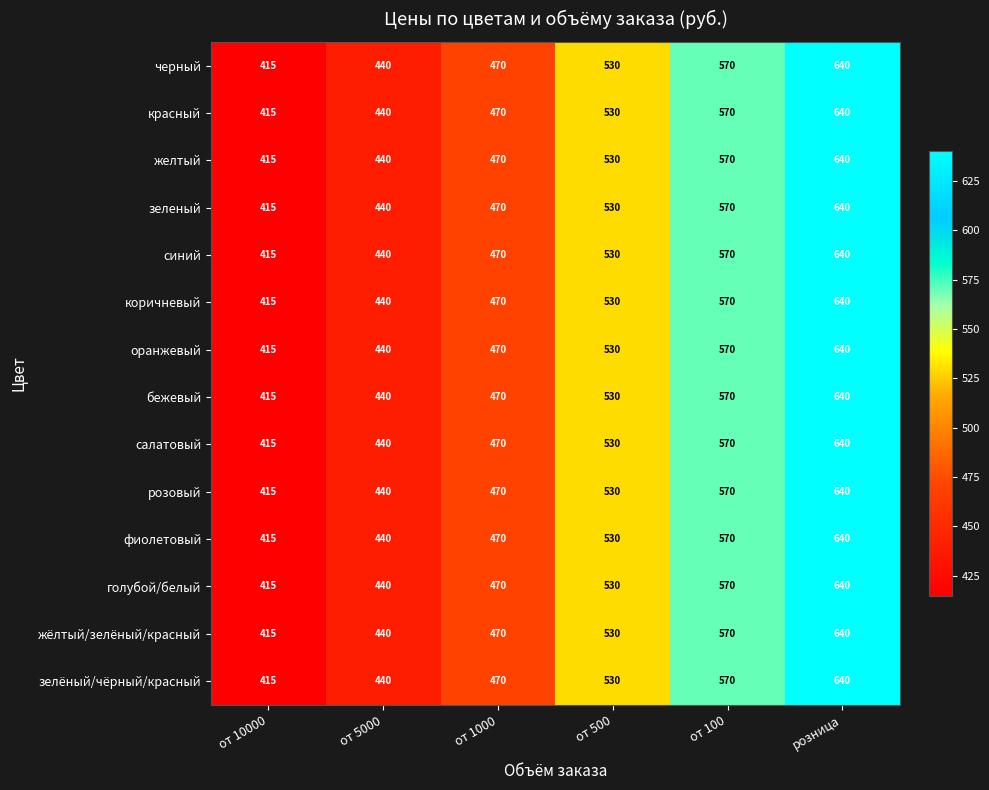

Read the розовый value at от 5000, to the nearest 10.

440